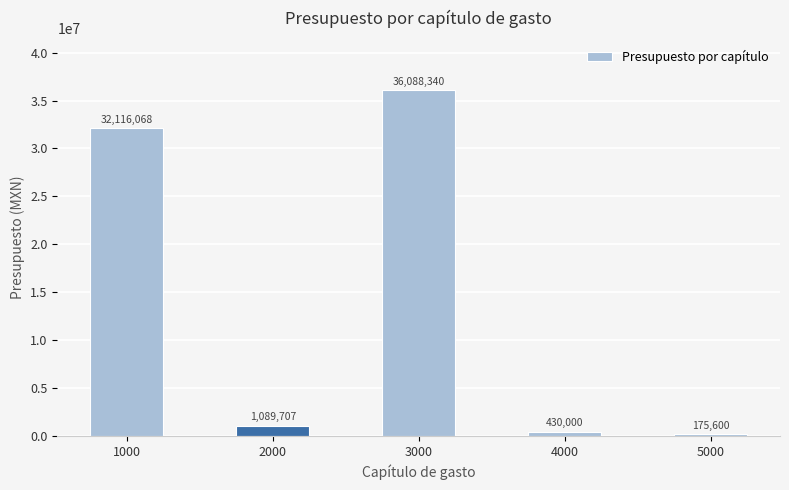

Where is the data nearest to the value 18131969?

1000